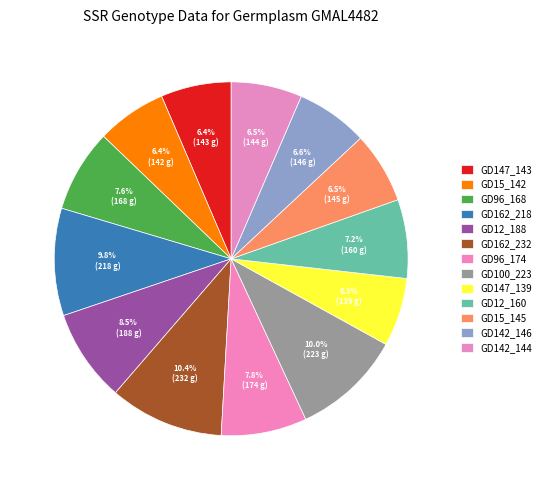

The GD15_142 slice represents 6% of the pie. True or false?

True